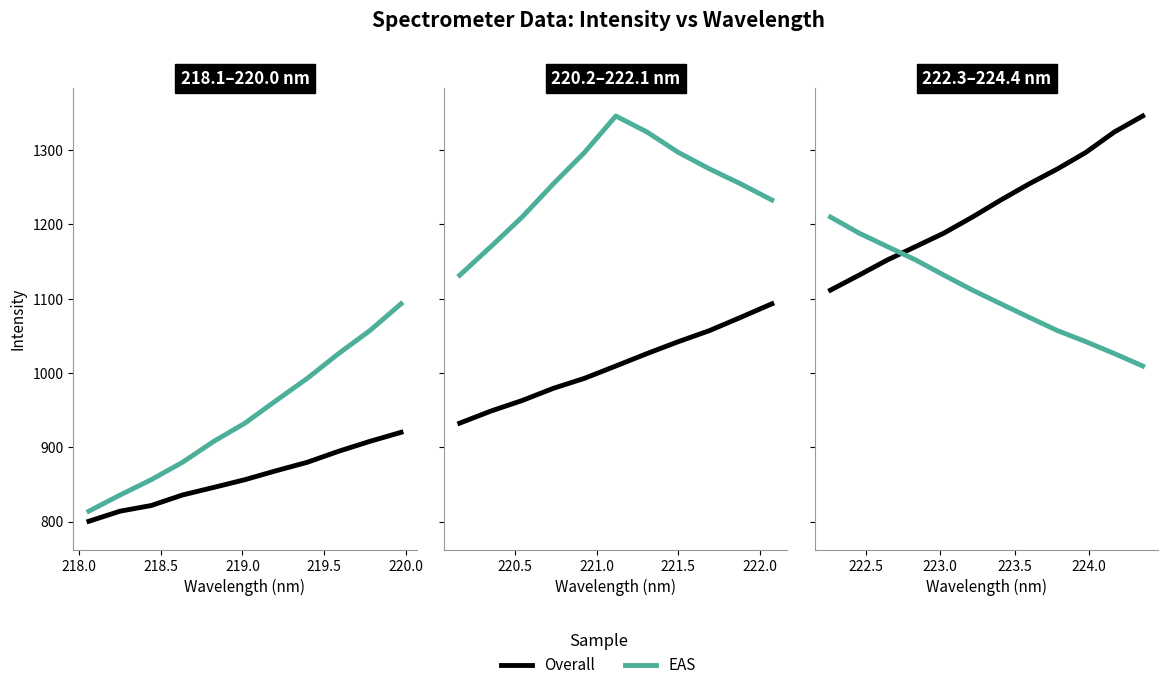

Which series ends up on top after the final intersection of Overall and EAS?

Overall